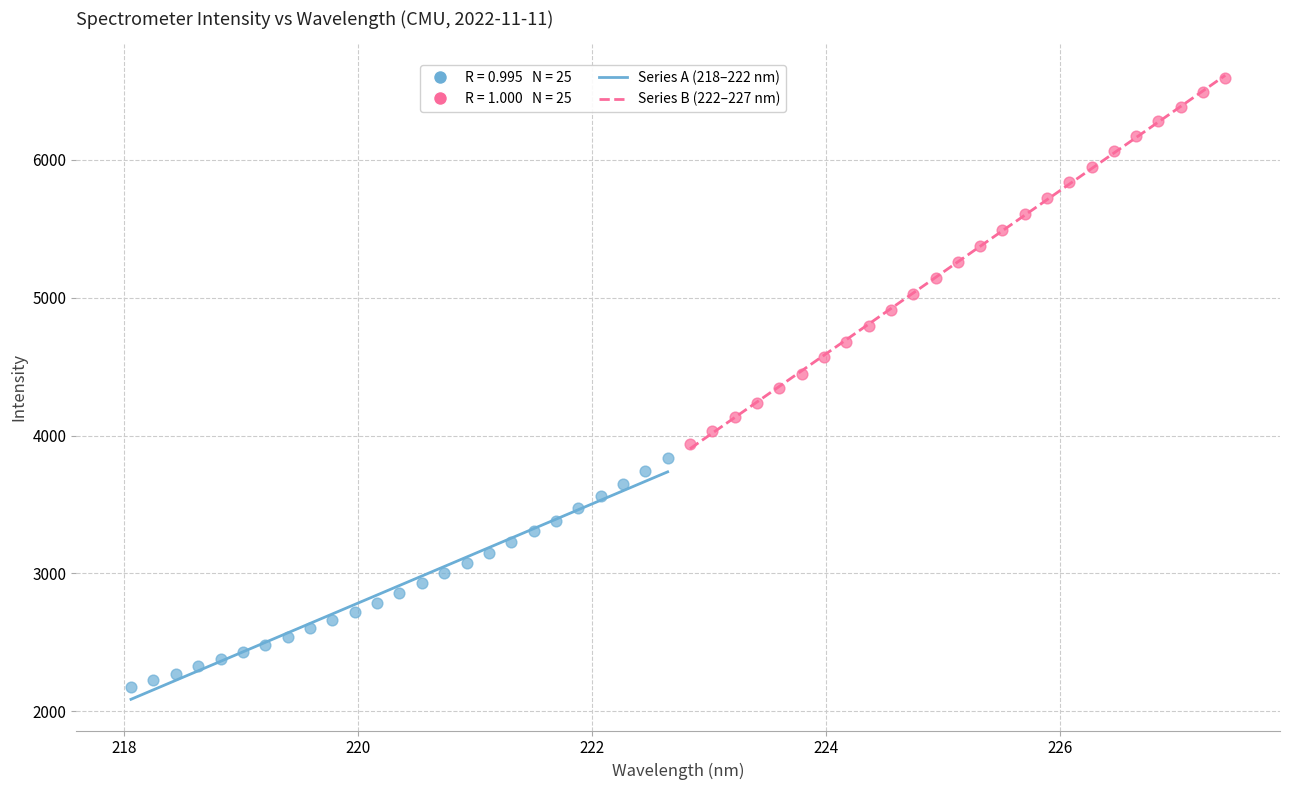

Which series contains the highest Y value?

Series B (222–227 nm)